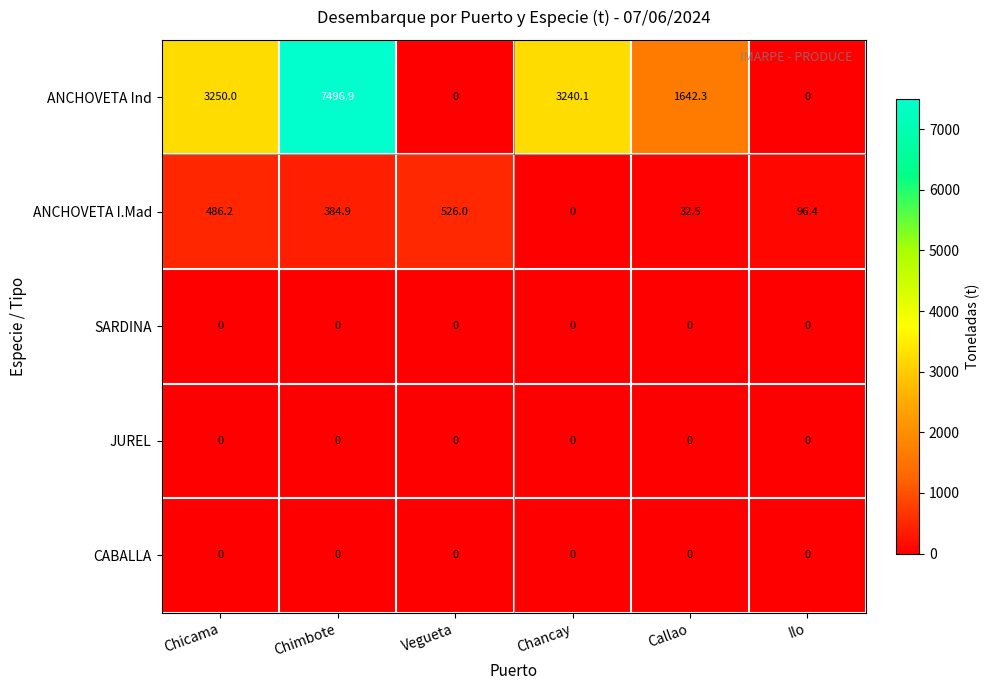

What value does the ANCHOVETA I.Mad series have at Callao?

32.5